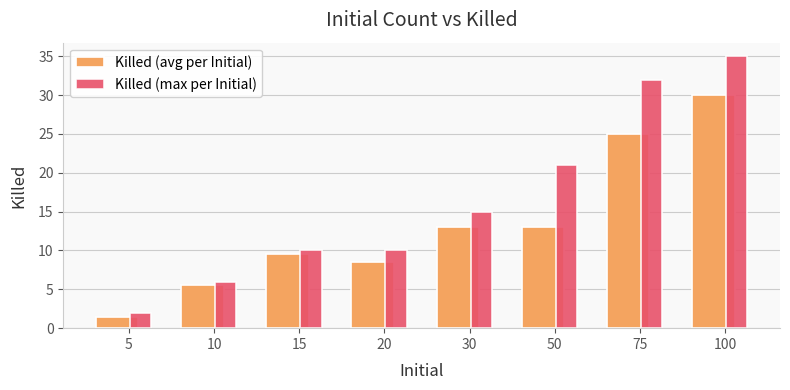

Reading left to right, extract all data points from this chart.

Killed (avg per Initial): 1.5	5.5	9.5	8.5	13.0	13.0	25.0	30.0
Killed (max per Initial): 2.0	6.0	10.0	10.0	15.0	21.0	32.0	35.0